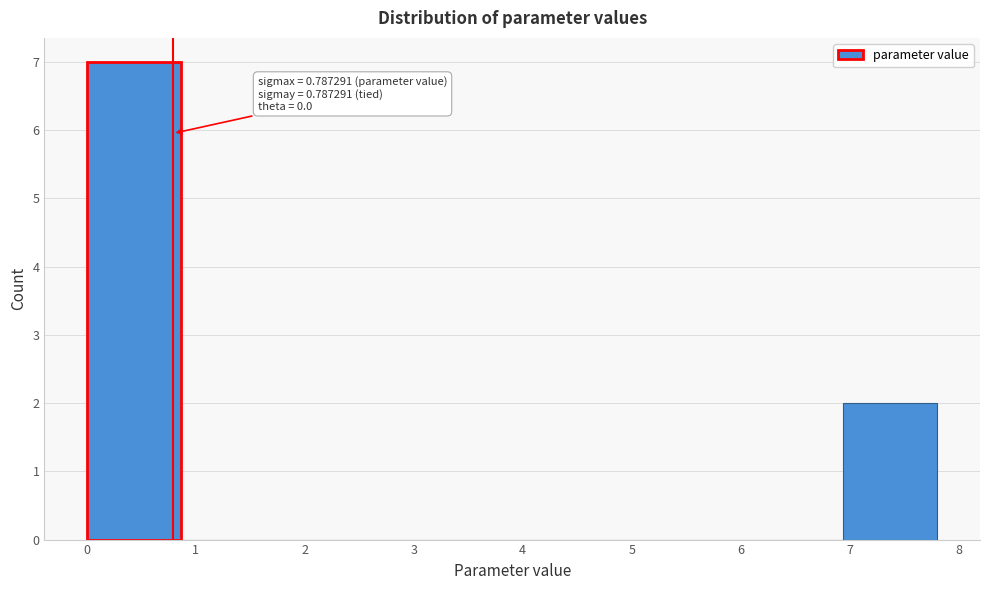

Over which range of the x-axis is the bar tallest?

0.0 to 0.9